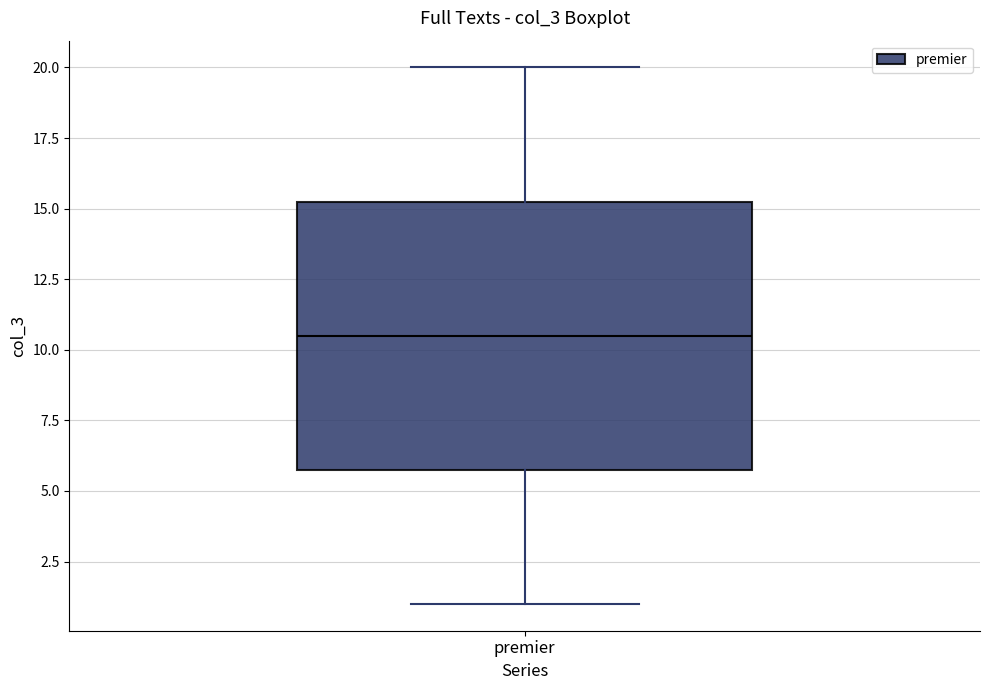

Transcribe this box plot: give where the median line is, the range the box spans, and where the two whiskers end, as read against the y-axis. The values are not printed on the chart, so give them approximately, as read against the axis.

median 10.5, box 6.0 to 15.5, whiskers 1.0 to 20.0